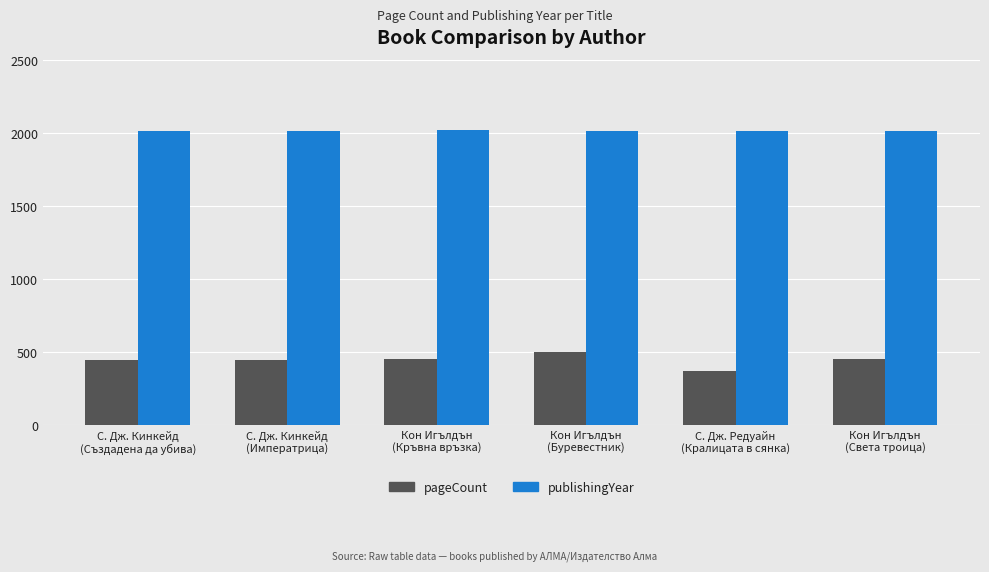

What is the difference between the maximum and minimum values in the pageCount series?

136